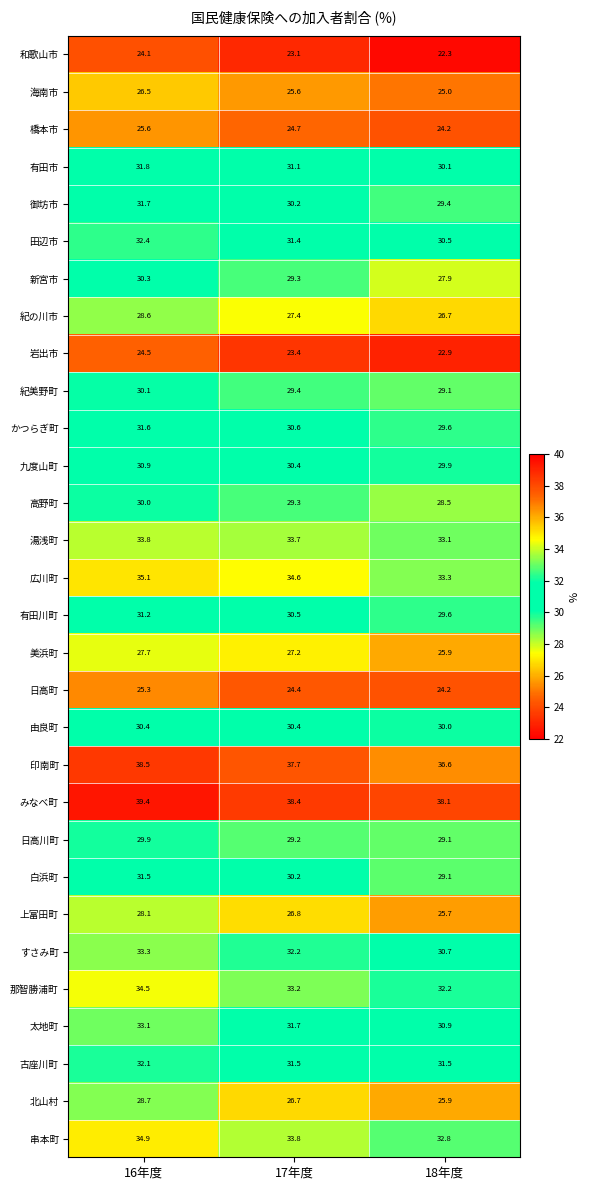

Which series has the largest range (max minus min)?

北山村